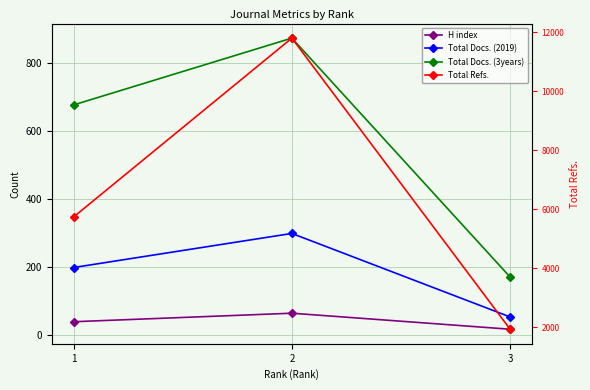

At which label is Total Docs. (3years) closest to 521?

1